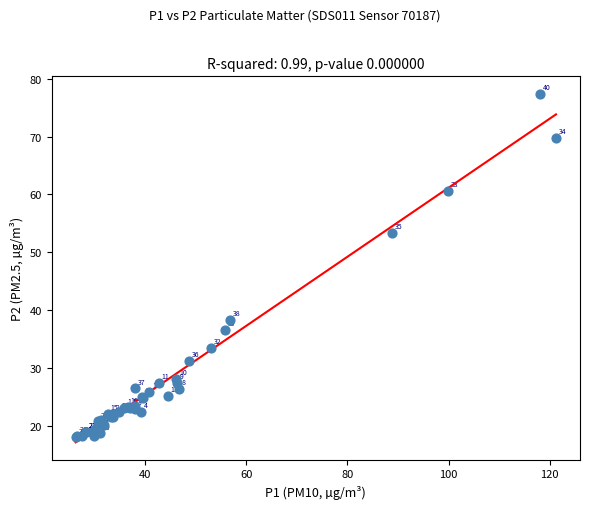

What Y value in the scatter plot is closest to 47?

53.3